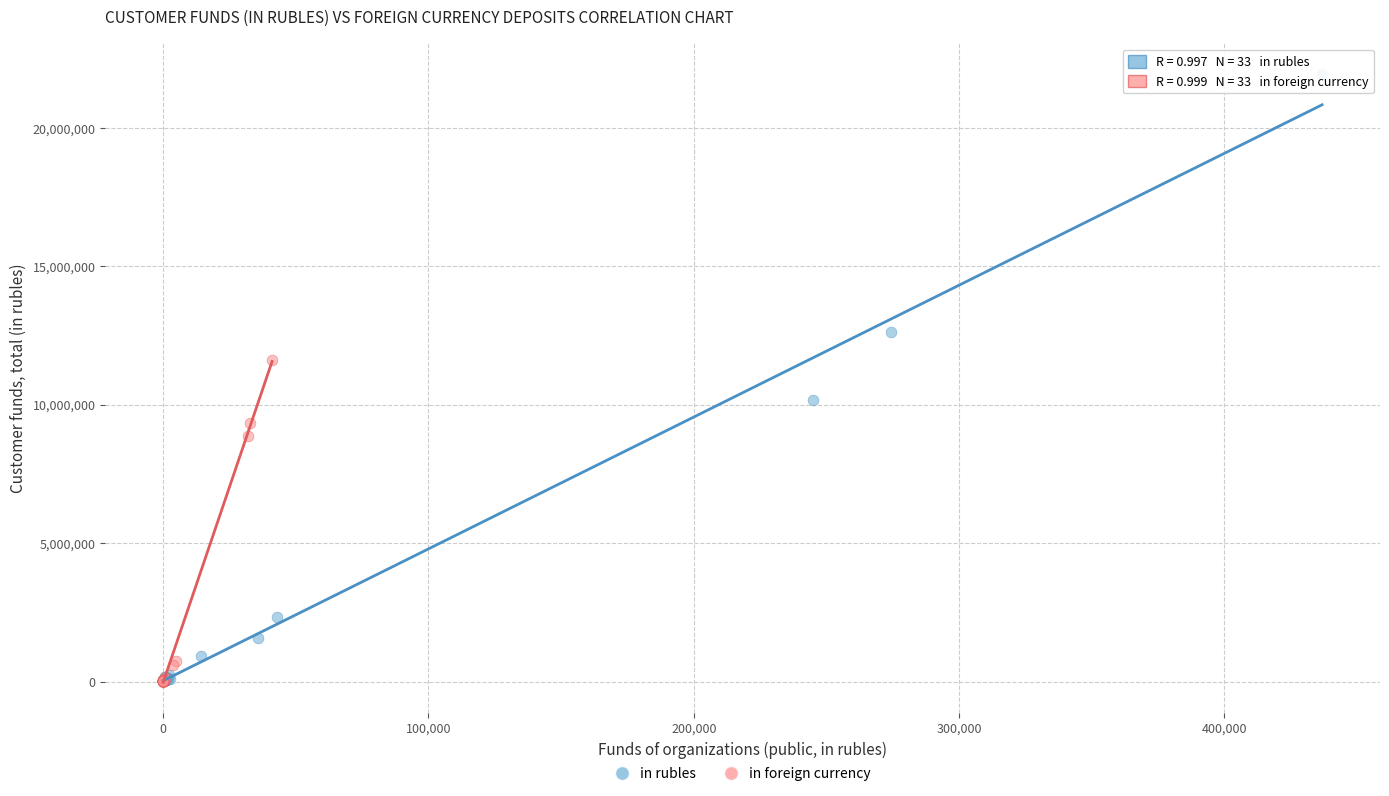

Which series reaches the maximum Y coordinate?

in rubles